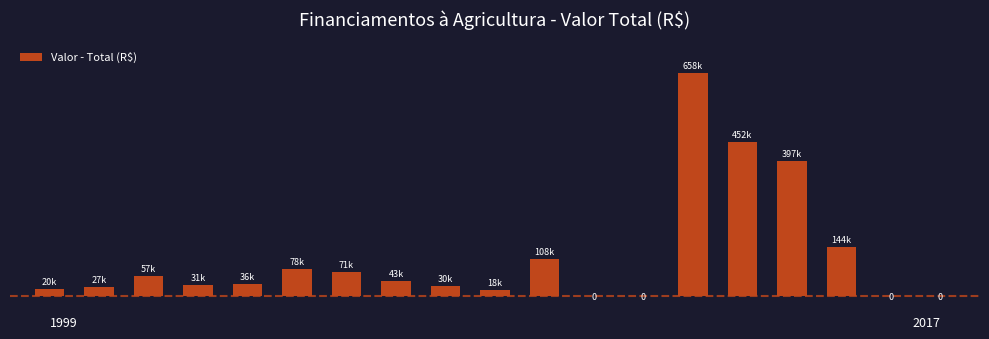

What is the value of the 17th bar from the left?

144000.0